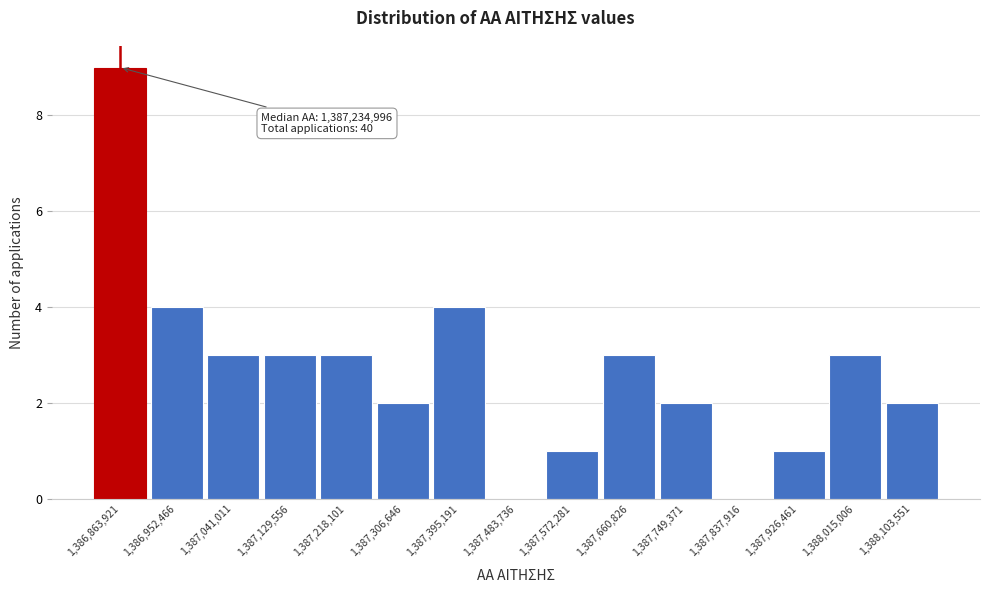

Reading left to right, transcribe all the data shown in this chart.

1,386,863,921=9	1,386,952,466=4	1,387,041,011=3	1,387,129,556=3	1,387,218,101=3	1,387,306,646=2	1,387,395,191=4	1,387,483,736=0	1,387,572,281=1	1,387,660,826=3	1,387,749,371=2	1,387,837,916=0	1,387,926,461=1	1,388,015,006=3	1,388,103,551=2